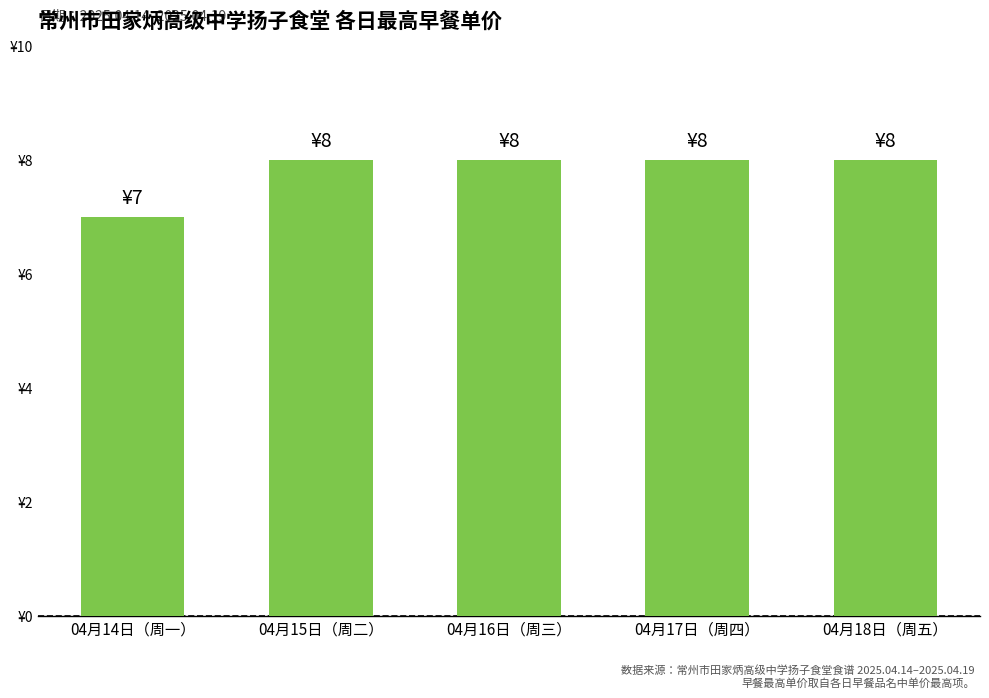

Are the bars horizontal?

No